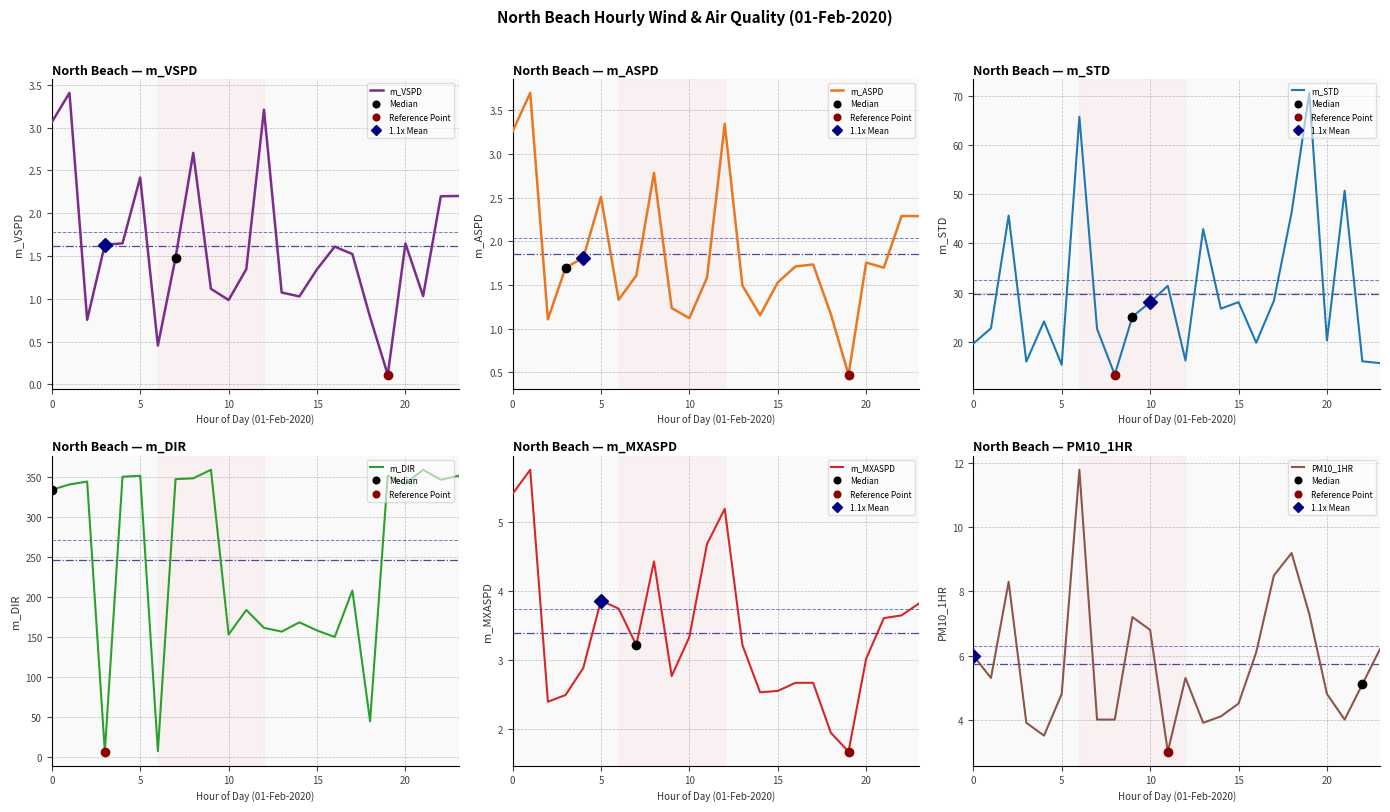

Which series has the largest total across all categories?

m_DIR